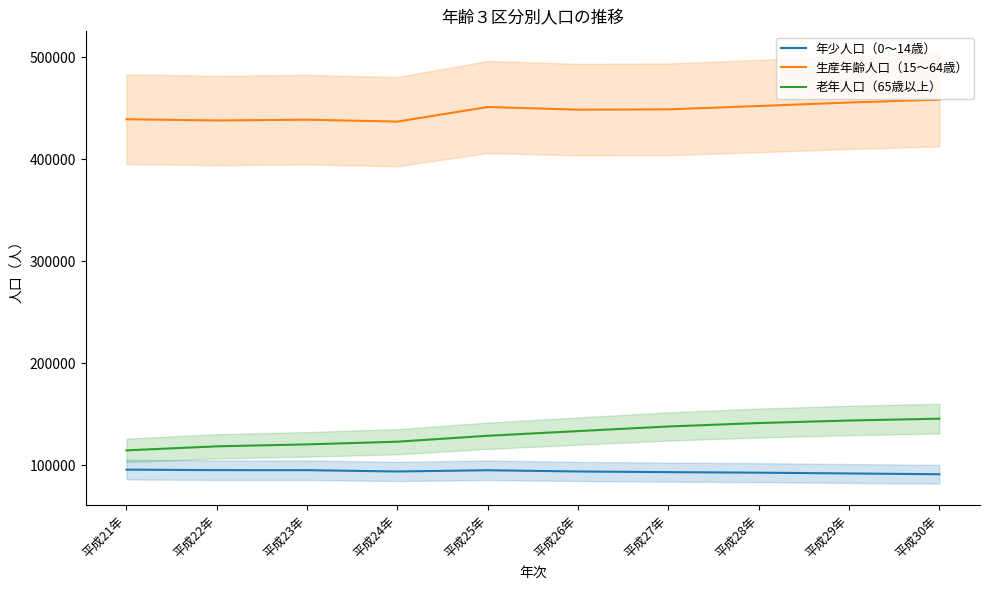

True or false: 生産年齢人口（15～64歳） and 老年人口（65歳以上） cross at least once.

False